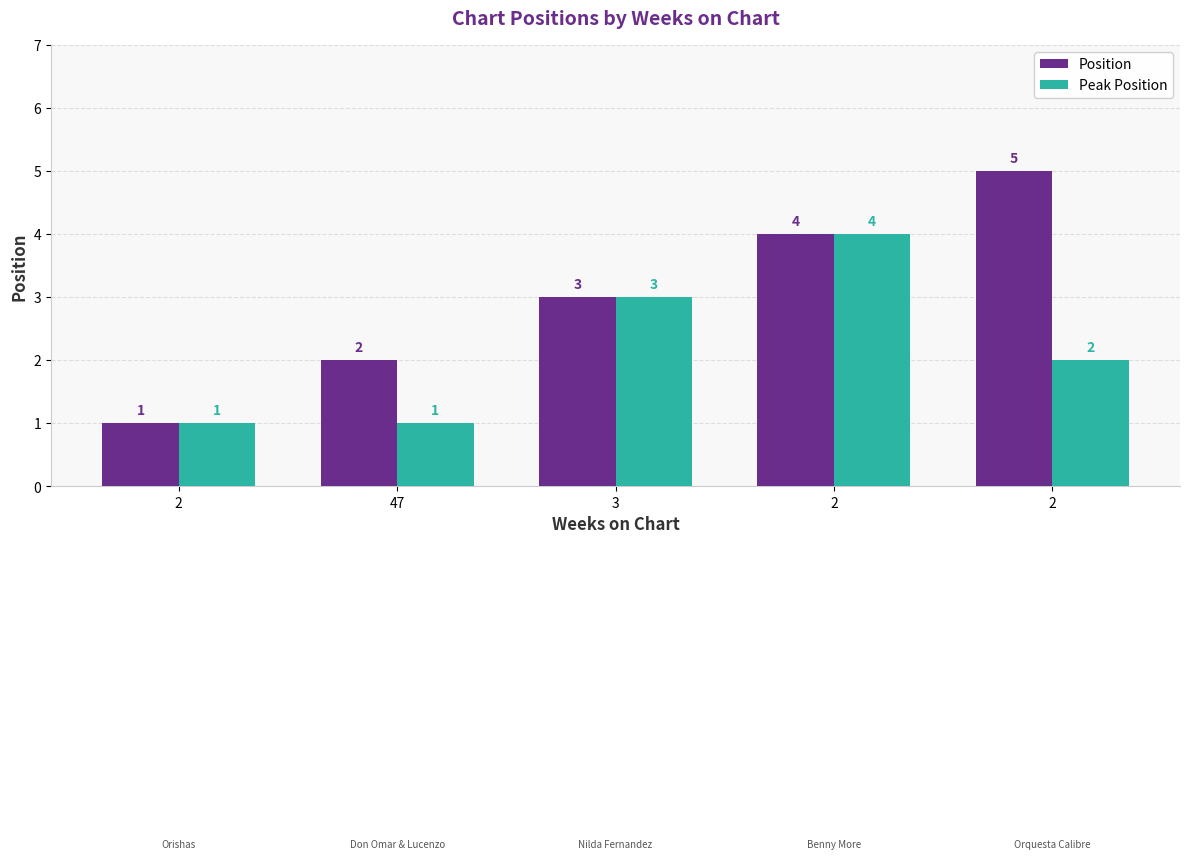

Reading left to right, extract all data points from this chart.

Position: 2=1	47=2	3=3	2=4	2=5
Peak Position: 2=1	47=1	3=3	2=4	2=2